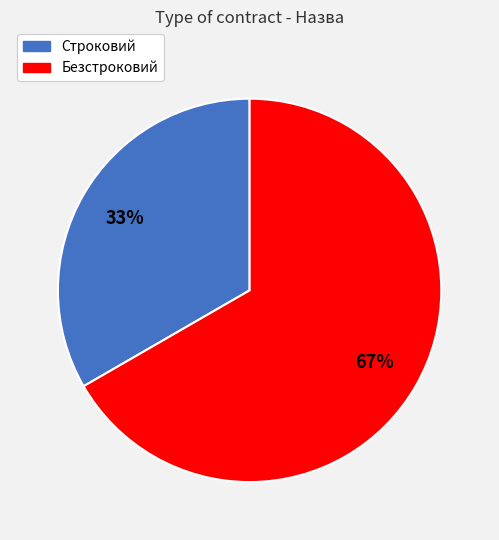

To the nearest percent, what is the combined percentage of Безстроковий and Строковий?

100%